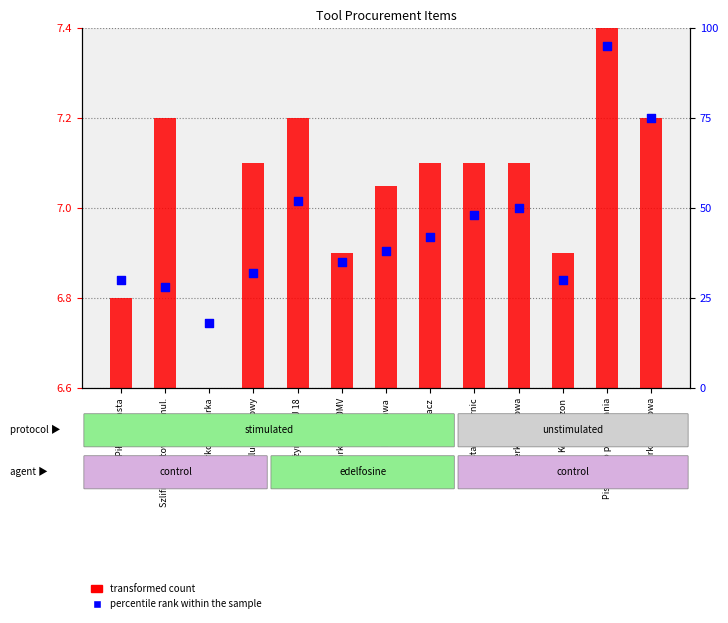

What are all the series names shown in the legend?

transformed count, percentile rank within the sample